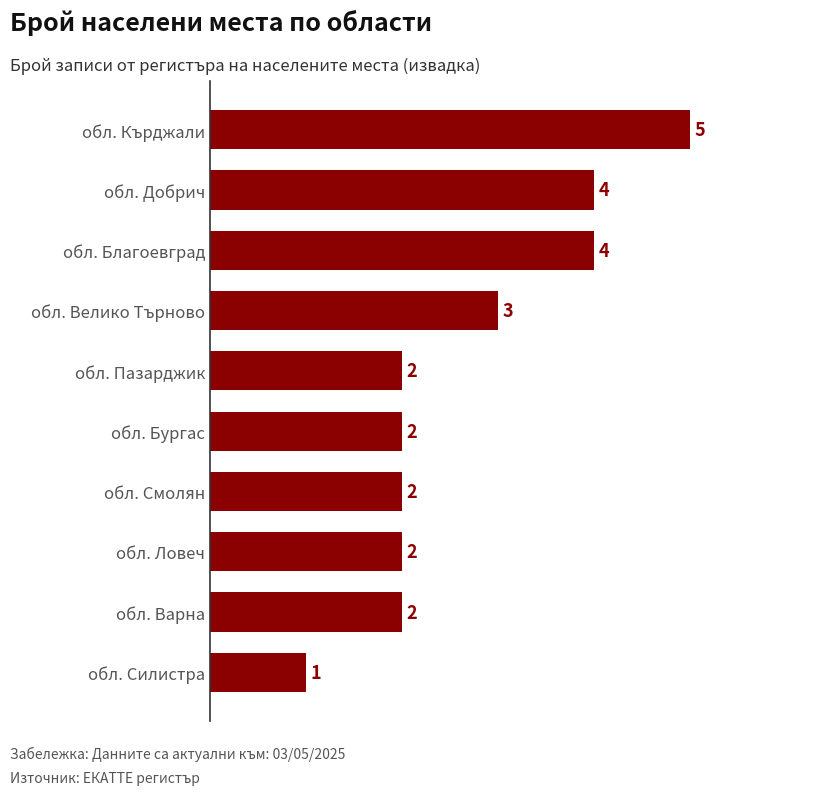

Where is the data nearest to the value 3?

обл. Велико Търново